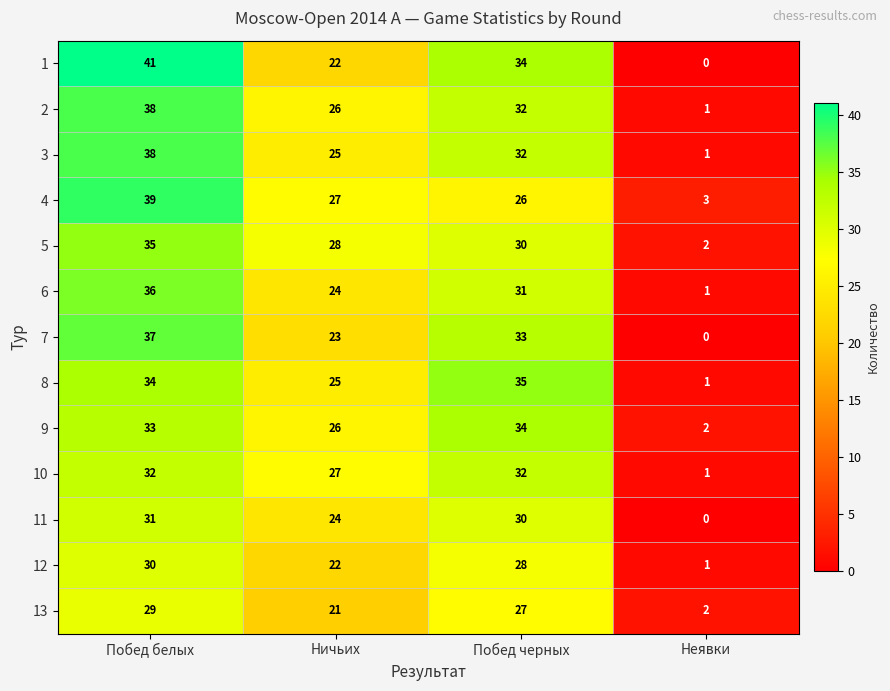

Is it true that 3 equals 33 at Ничьих?

False